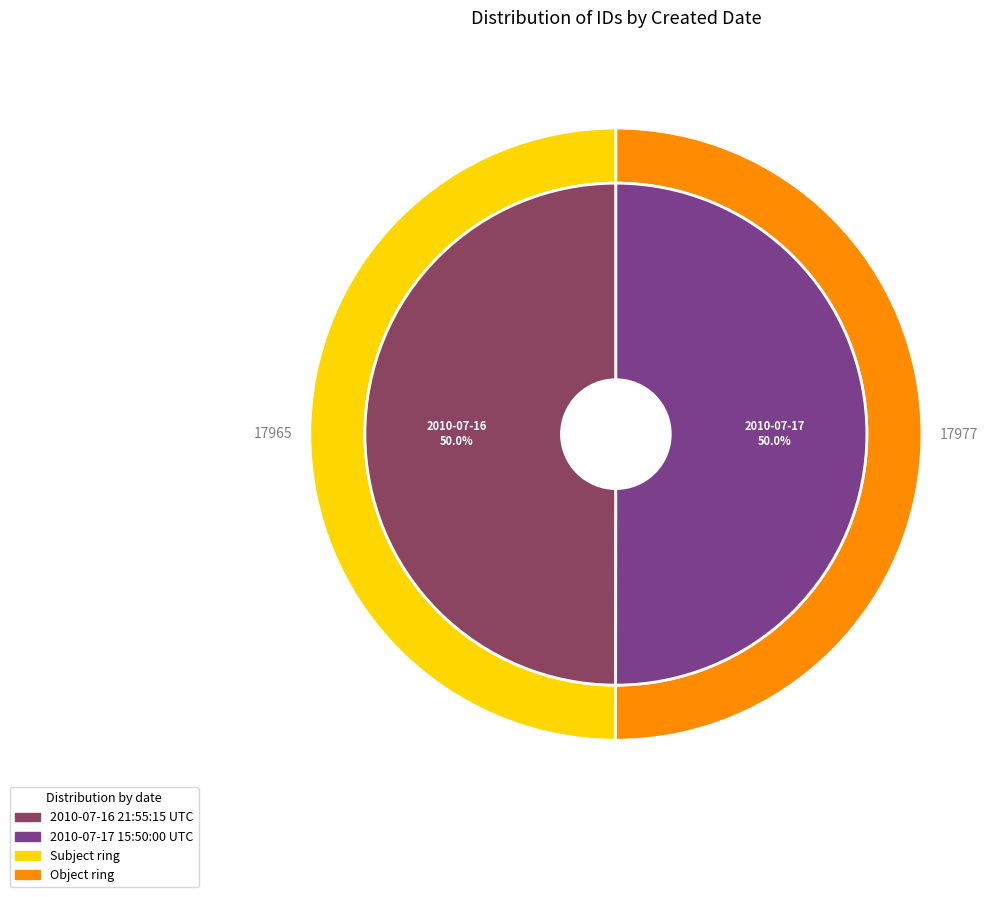

Is it true that 2010-07-16 21:55:15 UTC is 64% of the pie?

False